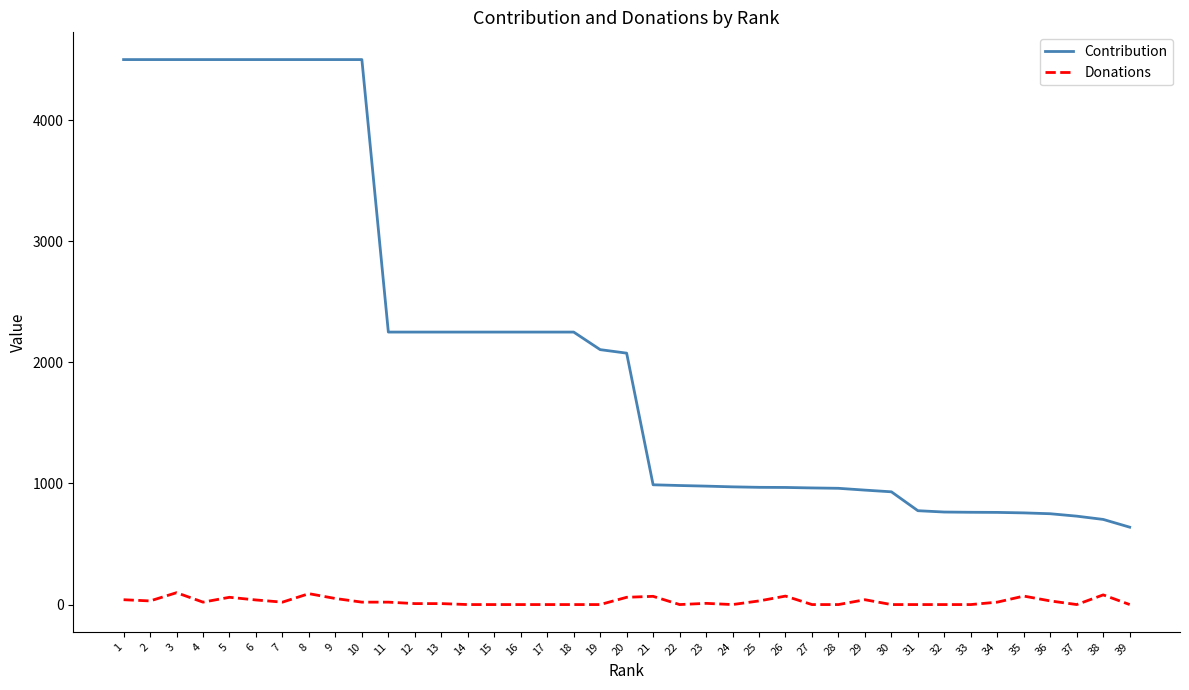

Which series has the largest total across all categories?

Contribution